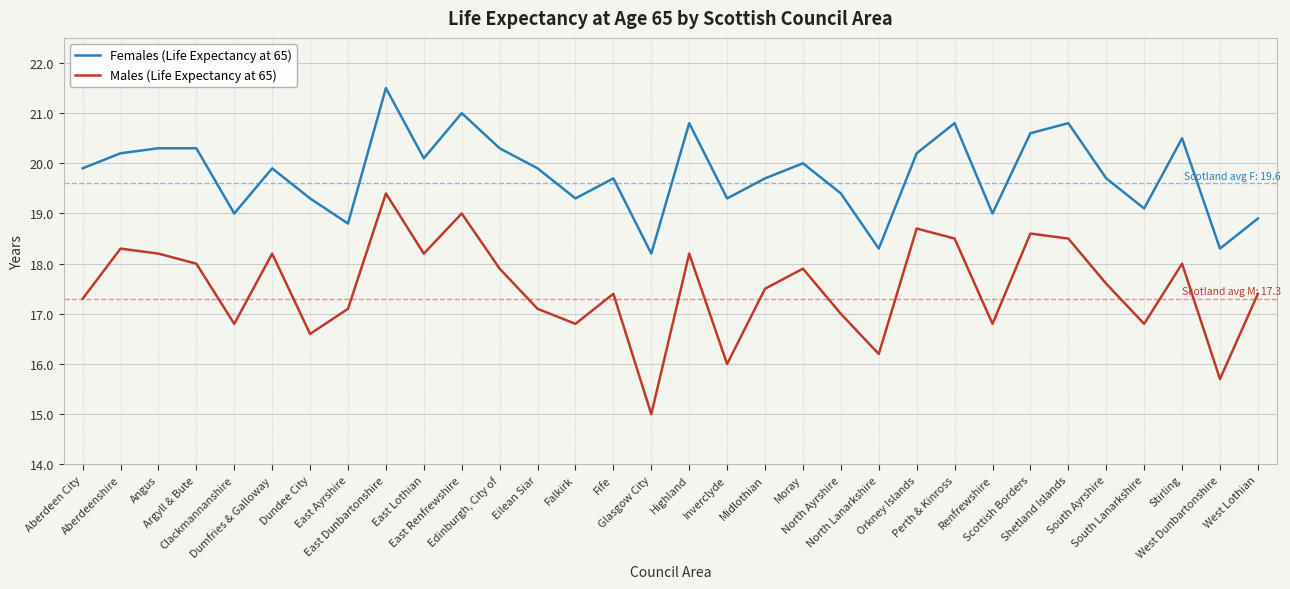

How many lines are shown in the chart?

2